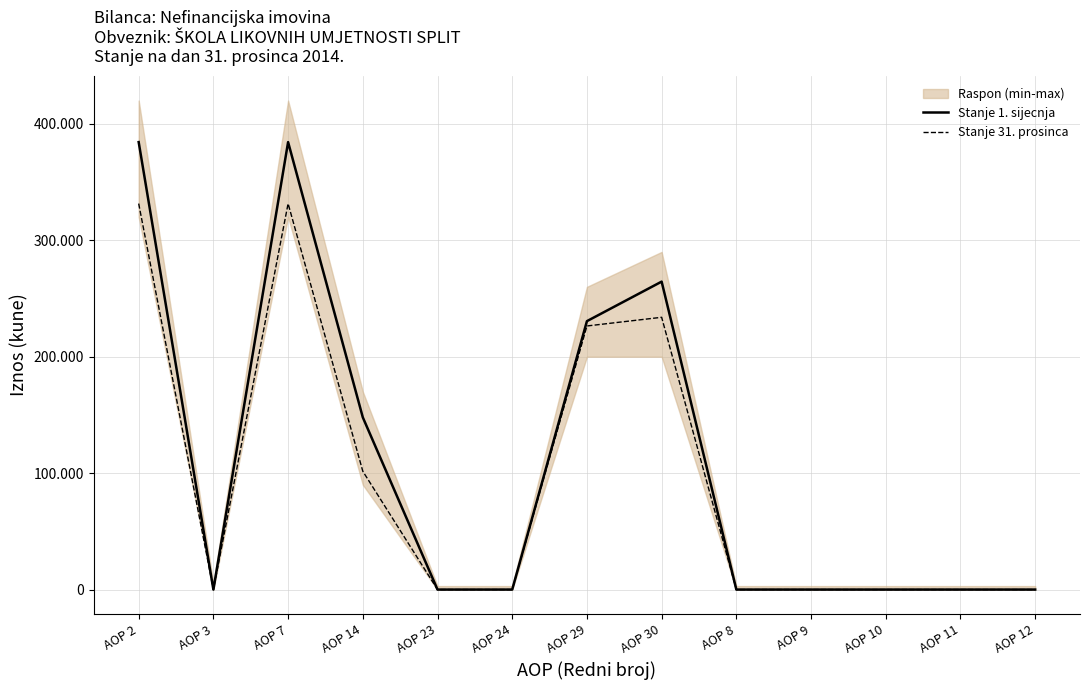

The value of Stanje 31. prosinca at AOP 23 is 0. True or false?

True